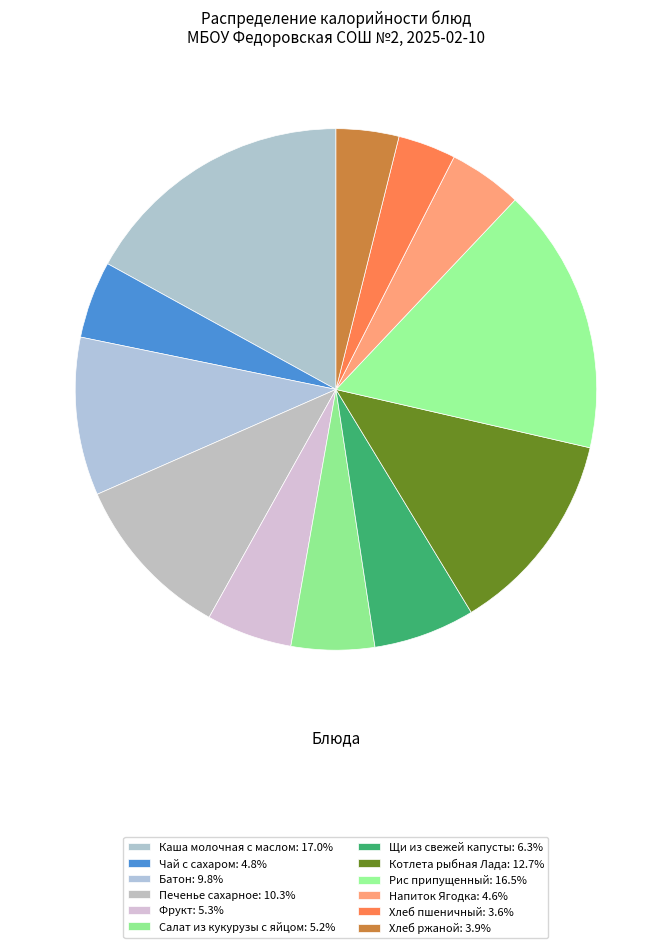

How many segments does this pie chart have?

12